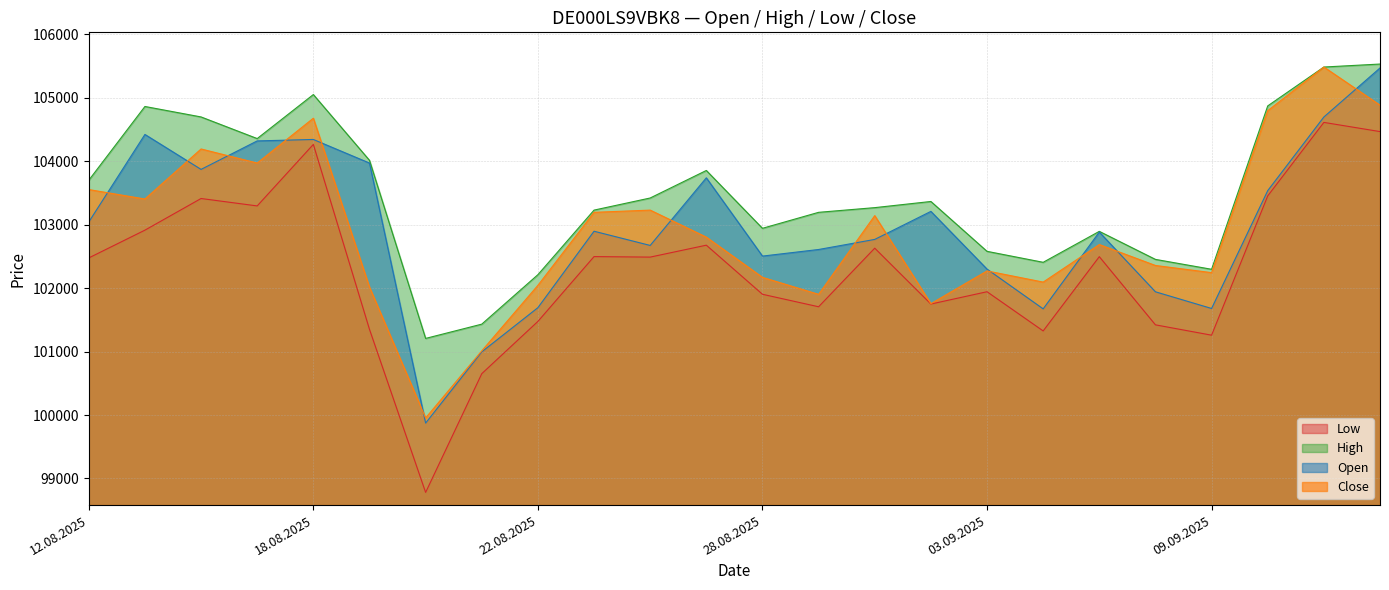

In High, how many points are higher than both neighbors (excluding endpoints)?

5